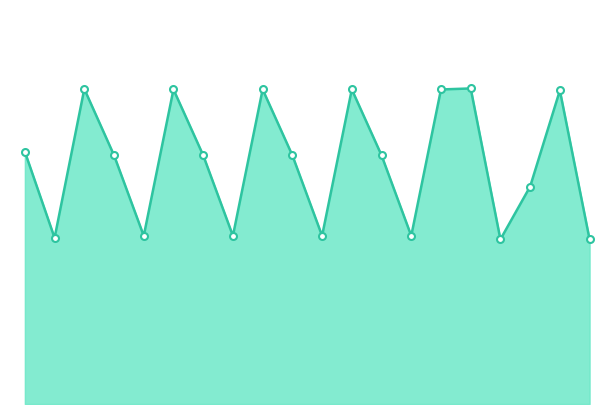

What is the smallest value displayed?

1948.0